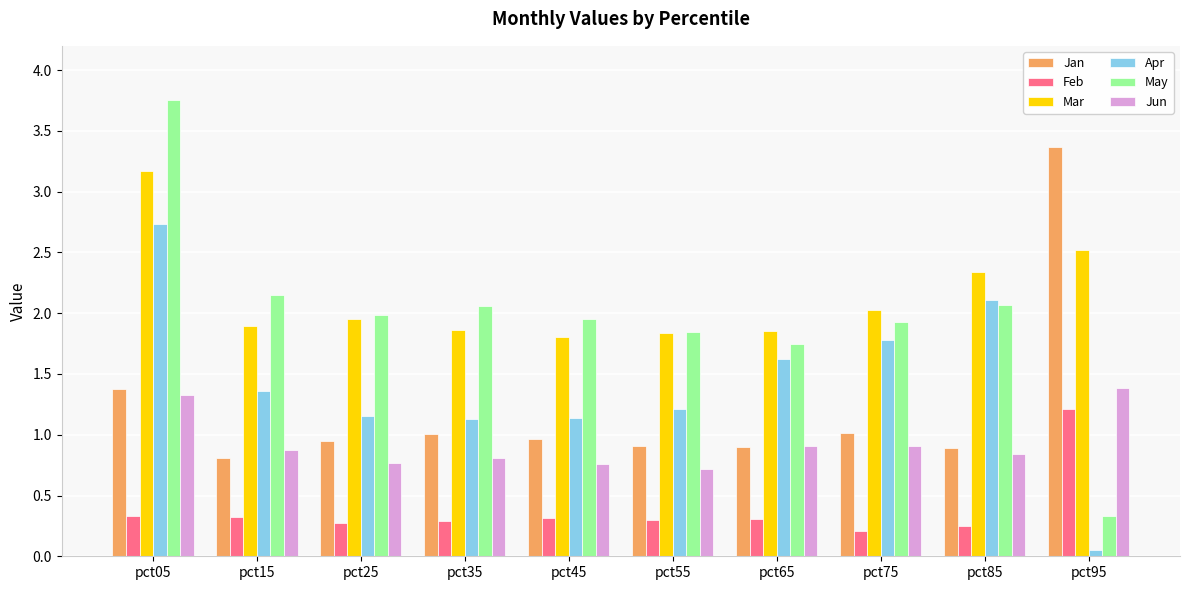

What is the total value across all series at pct15?

7.4